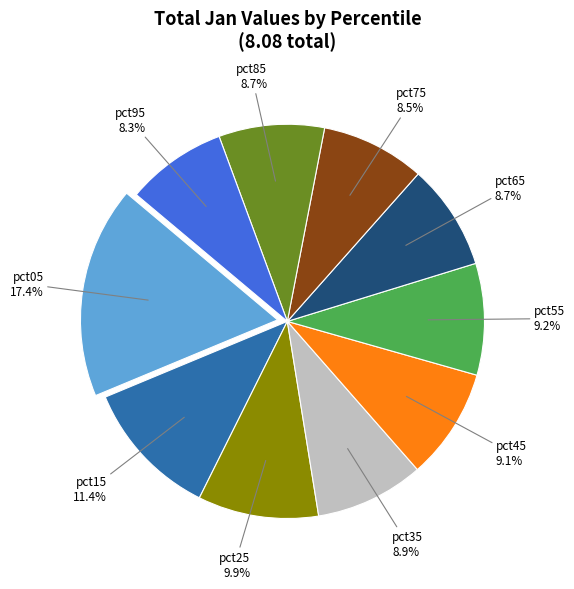

How many segments does this pie chart have?

10